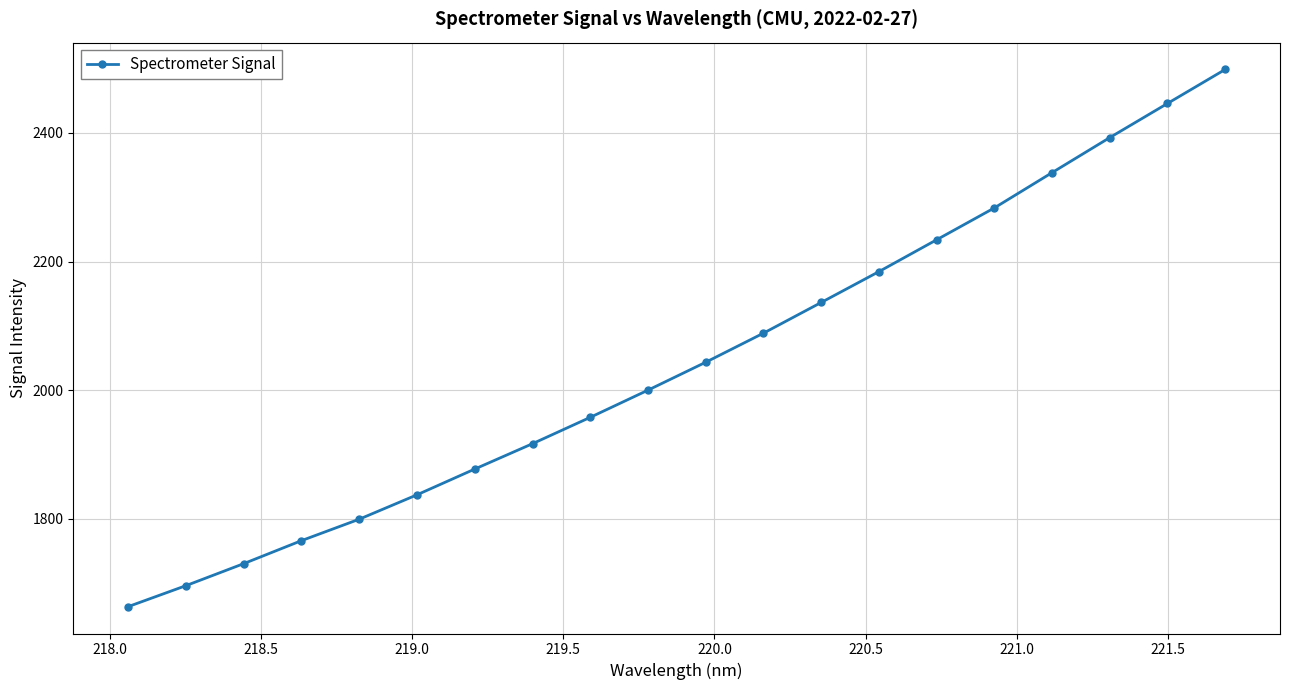

What is the average value?

2044.5